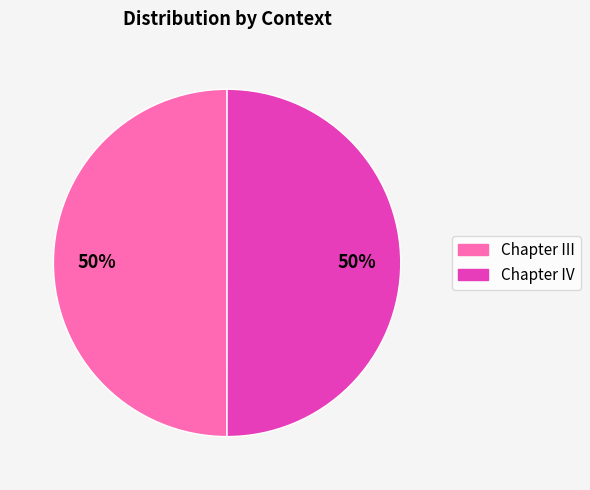

To the nearest percent, what is the average slice percentage?

50%